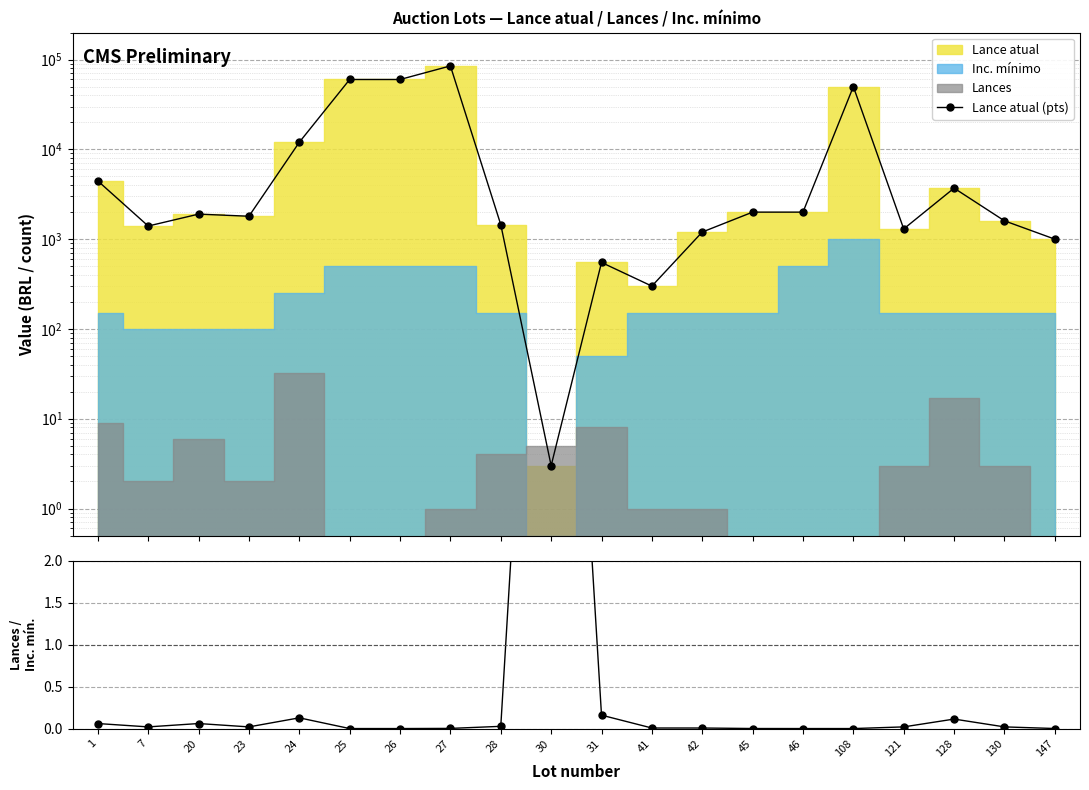

At how many categories does at least one series exceed 58828?

3